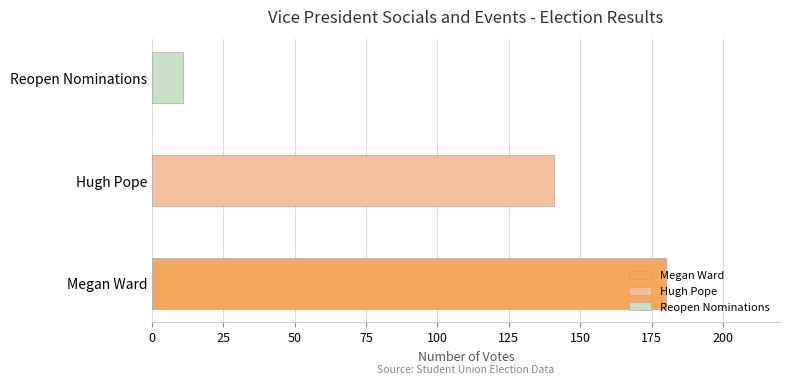

Is it true that the value at Hugh Pope is 141?

True